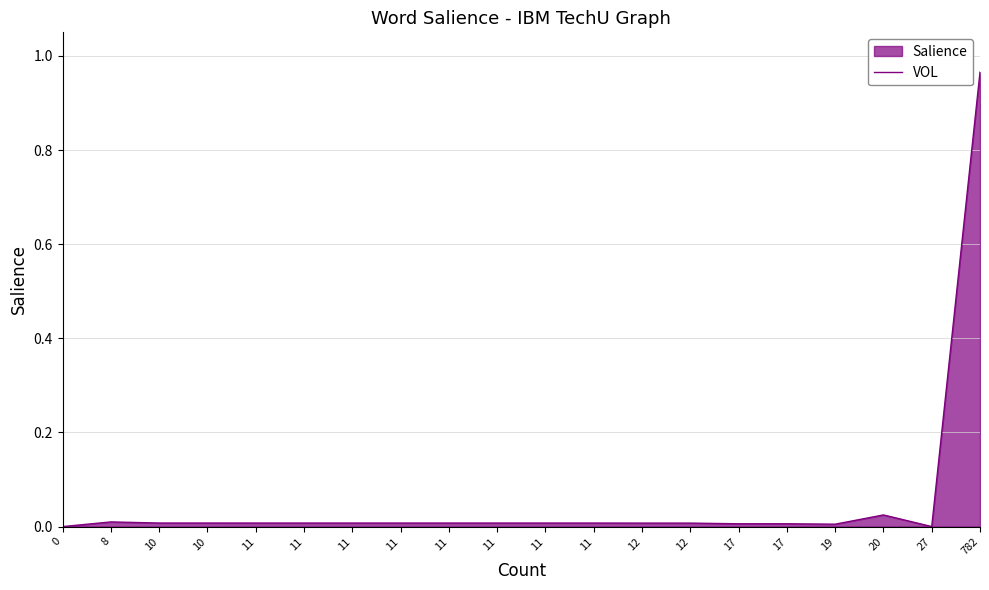

List the labels in order of value, smallest first.

0, 27, 19, 17, 17, 12, 12, 11, 11, 11, 11, 11, 11, 11, 11, 10, 10, 8, 20, 782